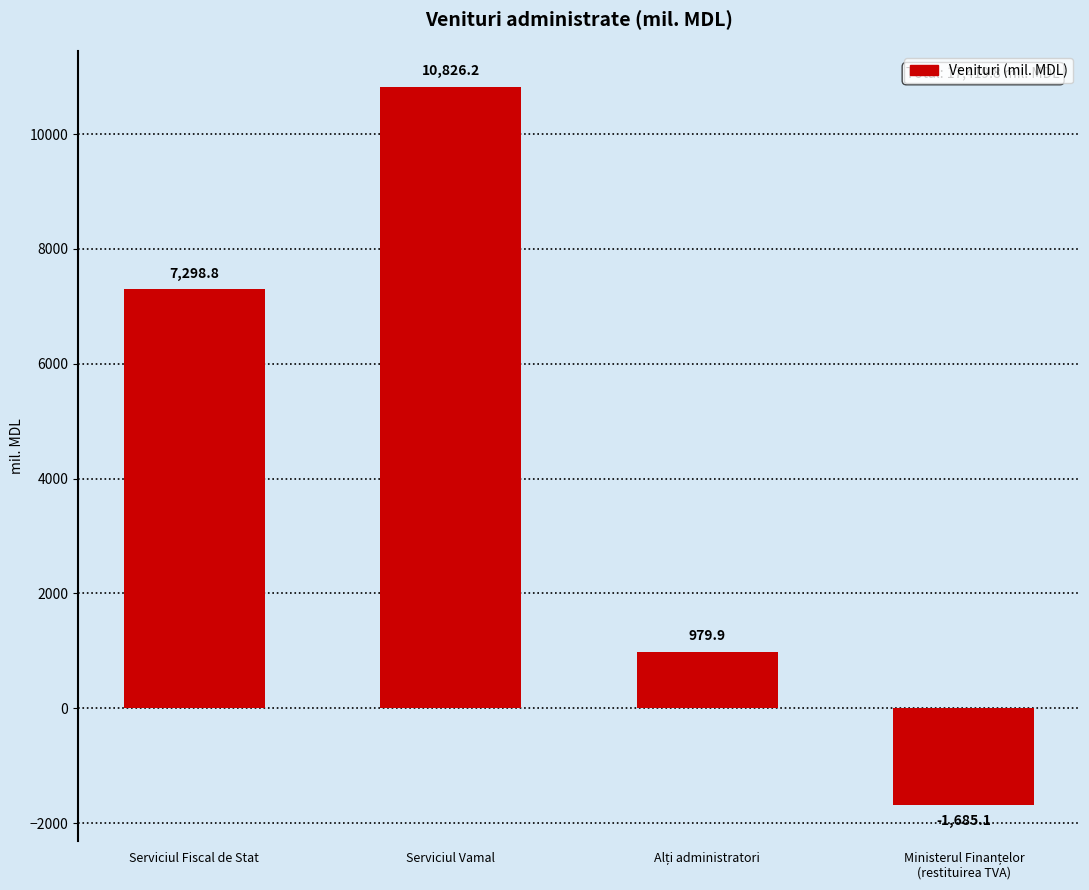

What is the smallest value displayed?

-1685.1